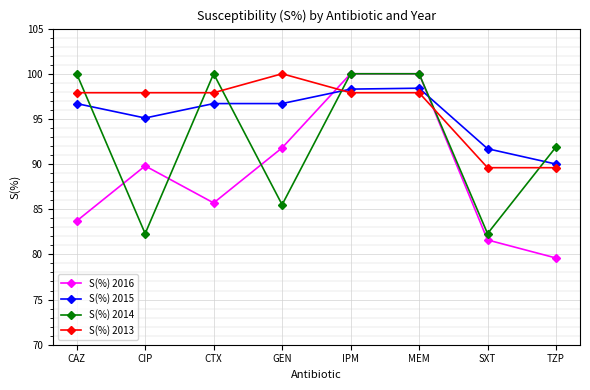

What is the total value across all series at GEN?

374.0